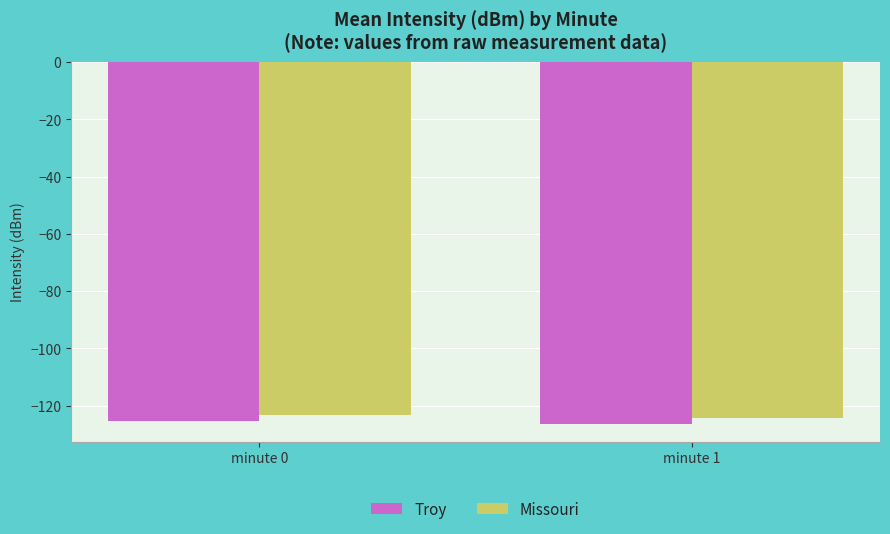

What is the lowest value of the Missouri series?

-124.1